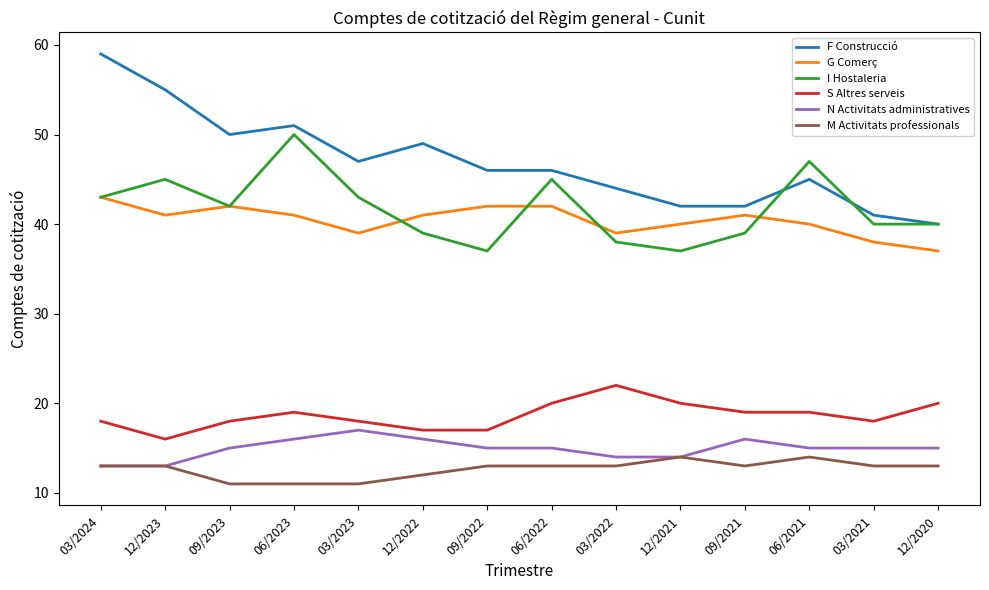

List the series in order of their peak value, highest first.

F Construcció, I Hostaleria, G Comerç, S Altres serveis, N Activitats administratives, M Activitats professionals